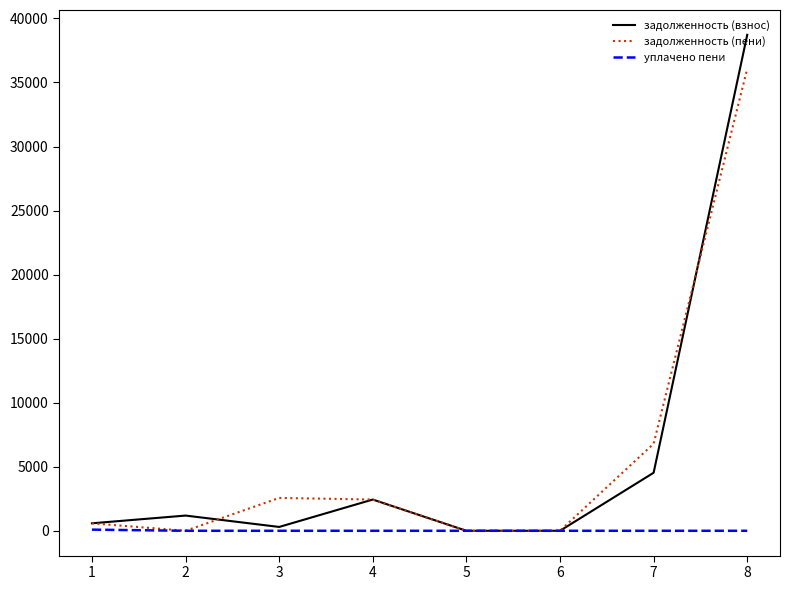

What is the difference between the maximum and second lowest values in the уплачено пени series?

89.8